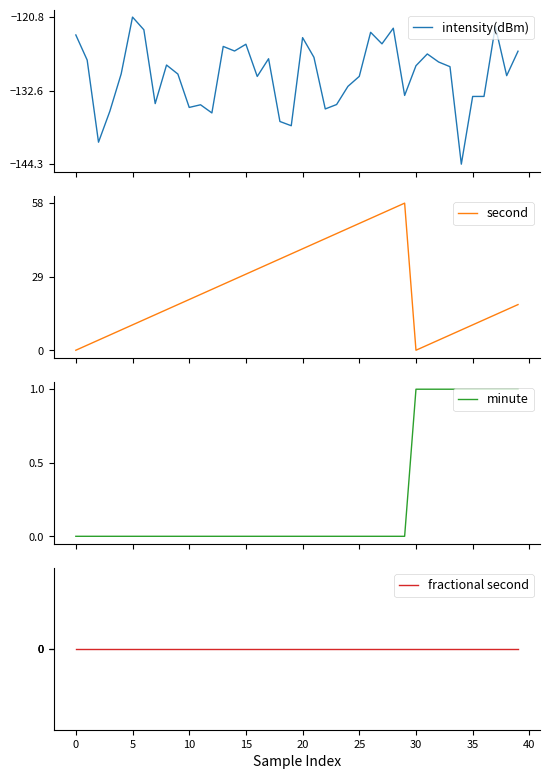

How many categories are shown in the chart?

40